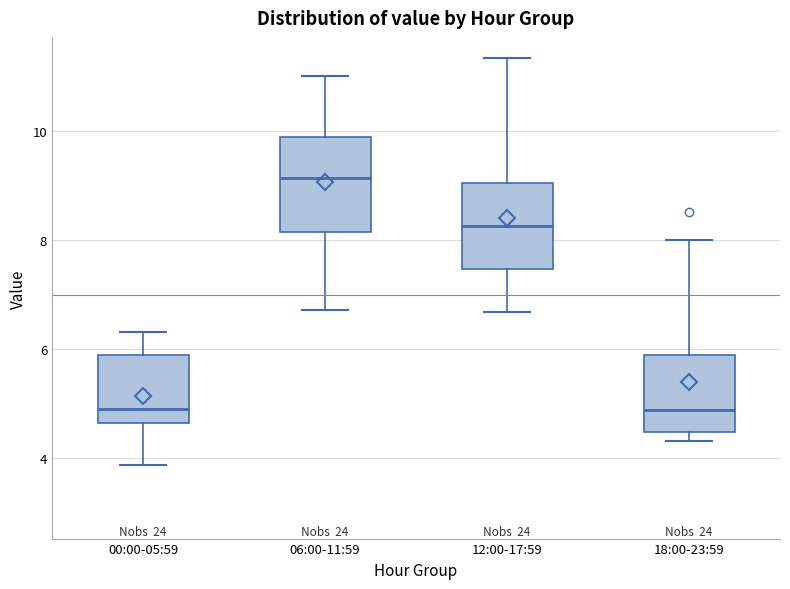

Where is the upper edge of the box for 06:00-11:59 on the y-axis? The values are not printed on the chart, so give them approximately, as read against the axis.

9.8